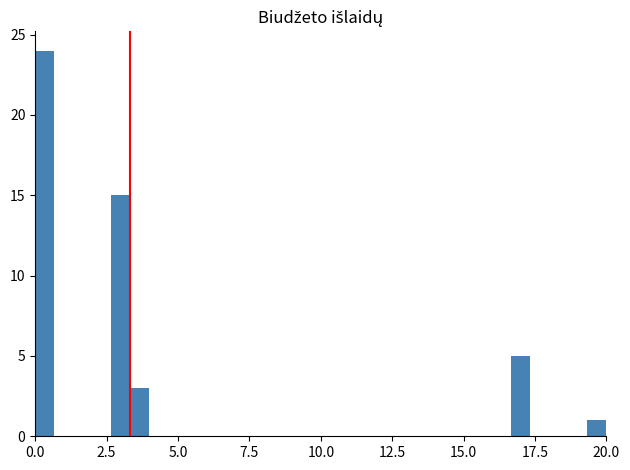

Around what value on the x-axis is the tallest bar? Give the approximate position of its centre, as read against the axis.

0.5